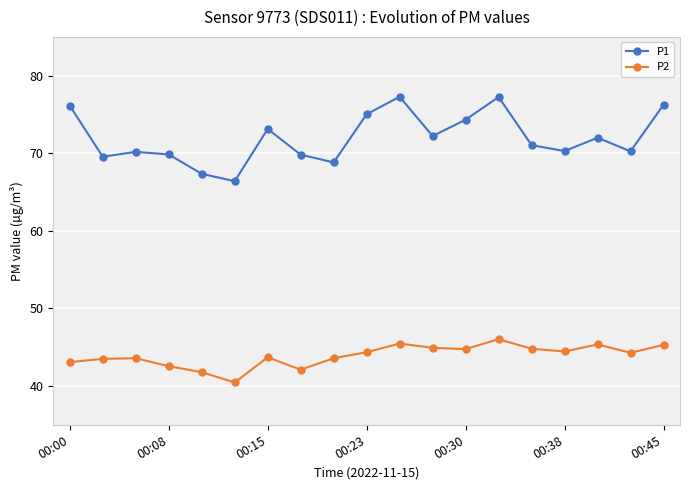

True or false: P2 has more than 1 points higher than both neighbors.

True